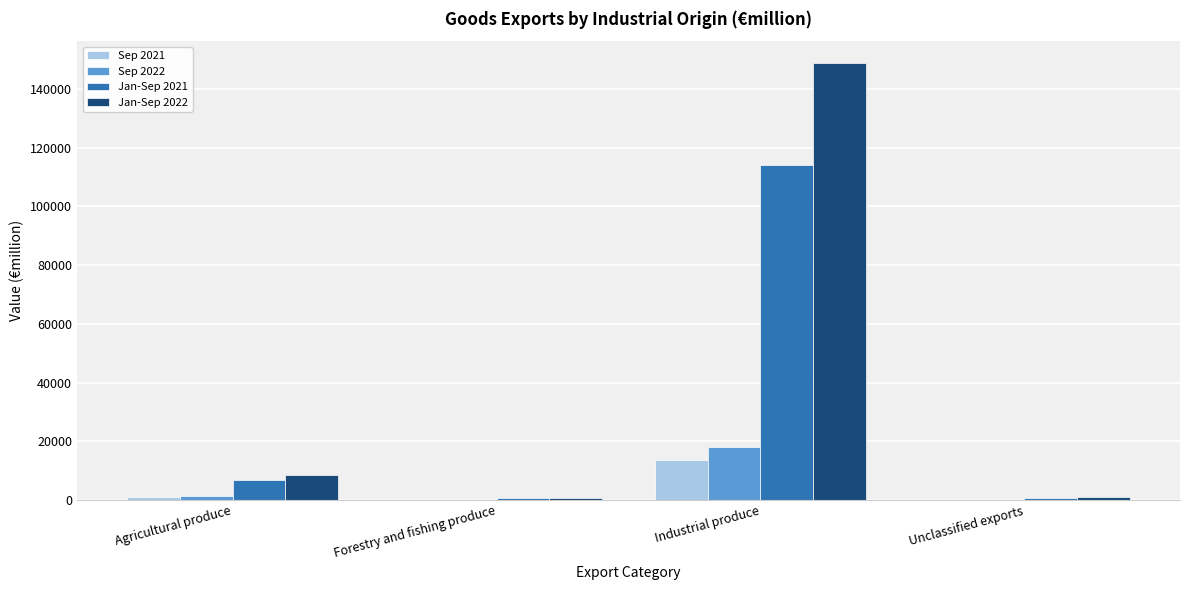

The Sep 2022 series shows 23721.4 at Industrial produce. True or false?

False